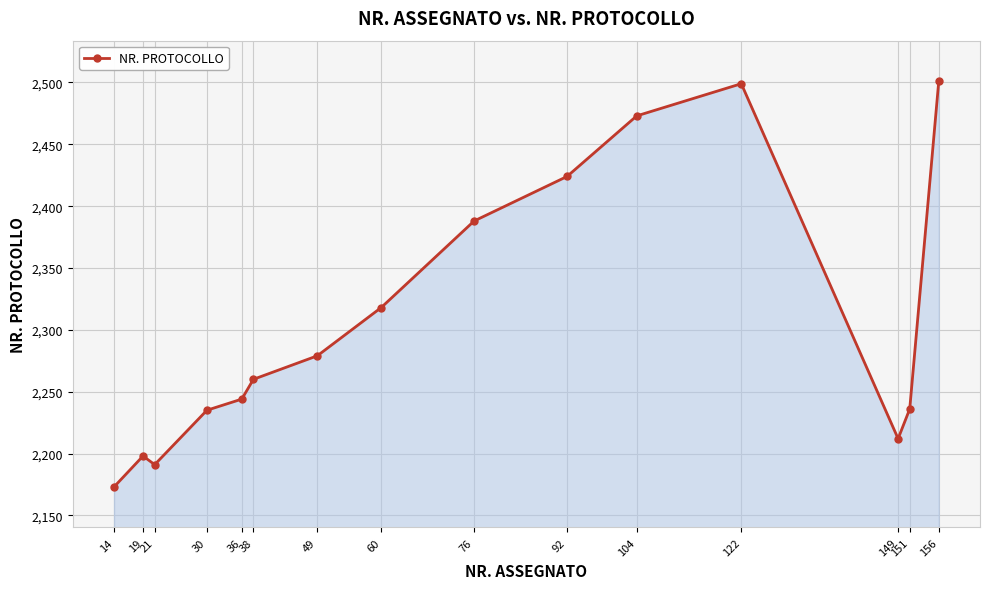

What is the value of the 2nd point from the left?

2198